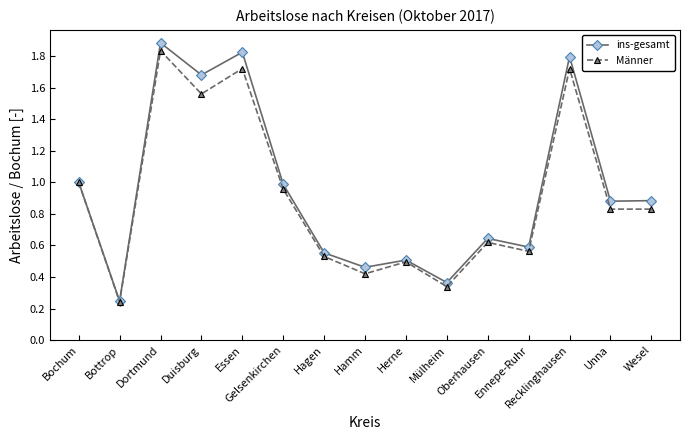

Where is the first local minimum for ins-gesamt?

Bottrop